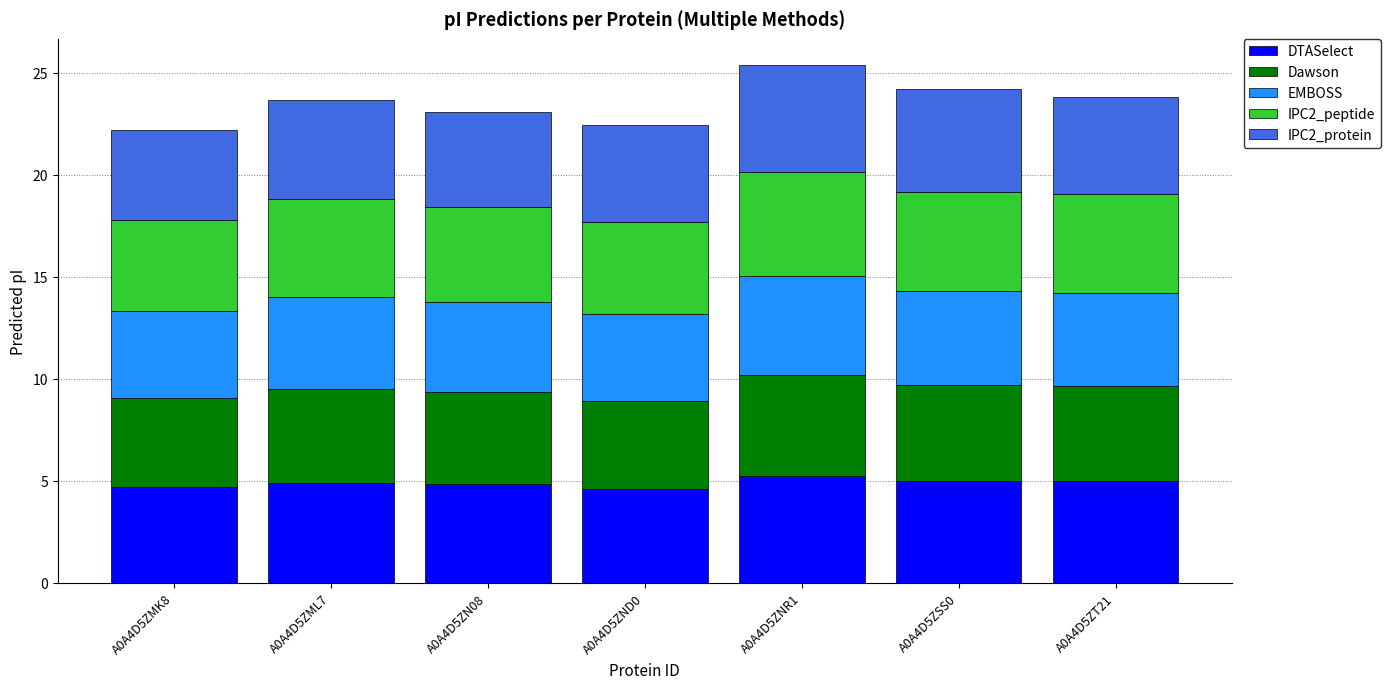

What is the maximum value for DTASelect?

5.2